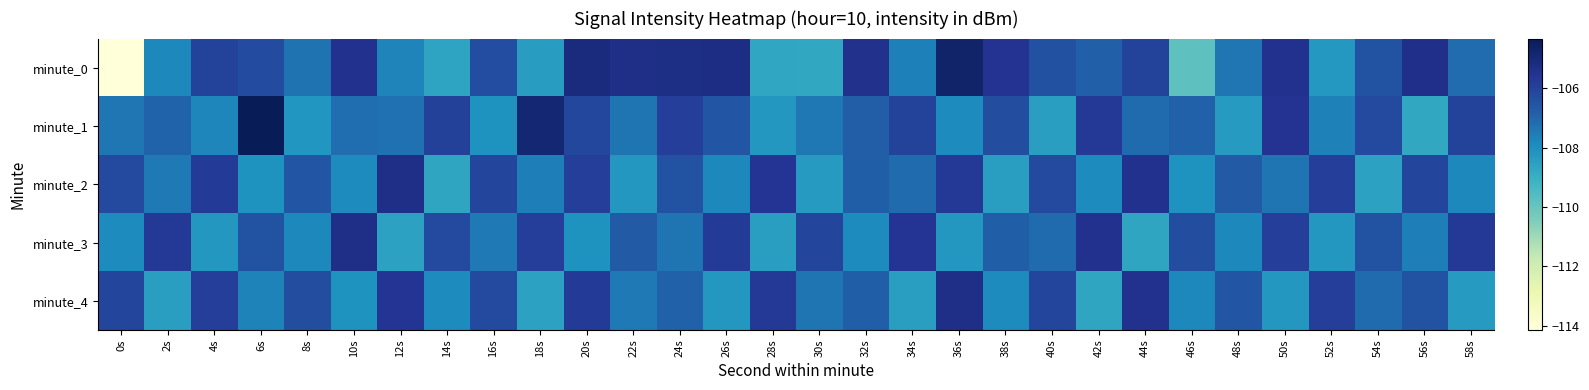

Which series has the widest spread of values?

minute_0